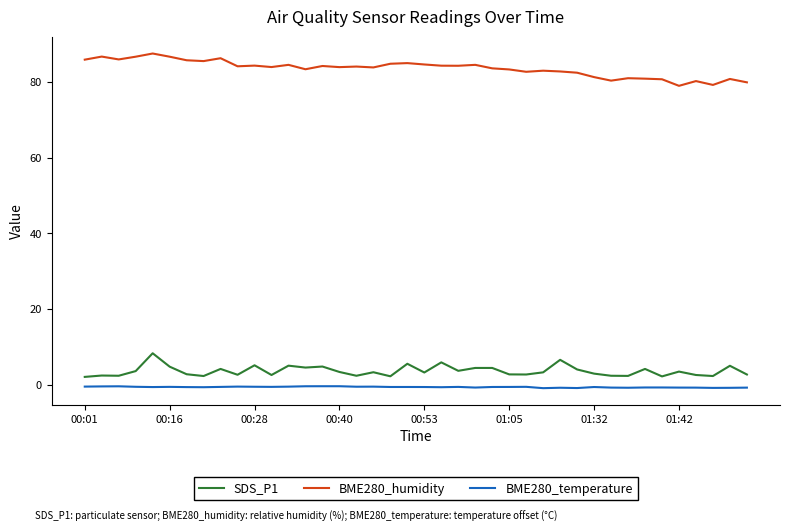

Which series has the widest spread of values?

BME280_humidity